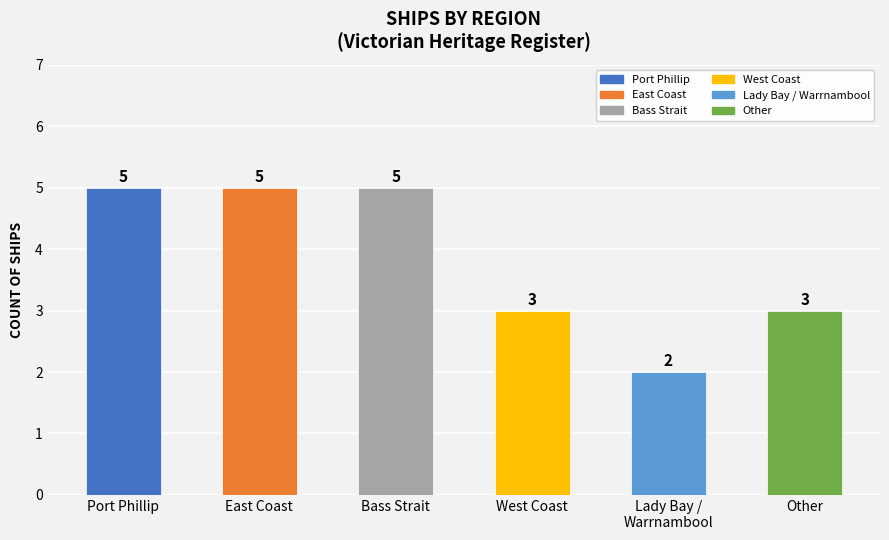

Are the bars grouped side by side (vs. stacked)?

No